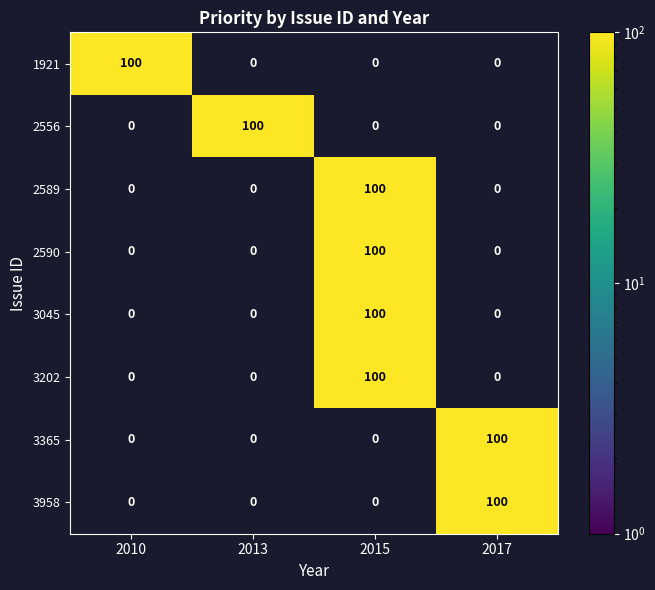

What is the difference between the highest and lowest values at 2017?

100